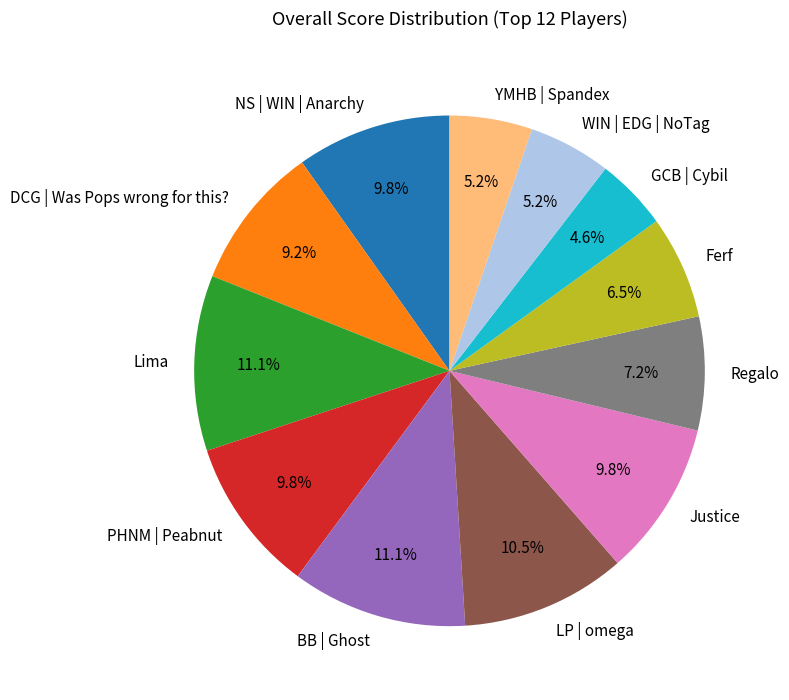

To the nearest percent, what is the difference between the largest and smallest slice percentages?

7%